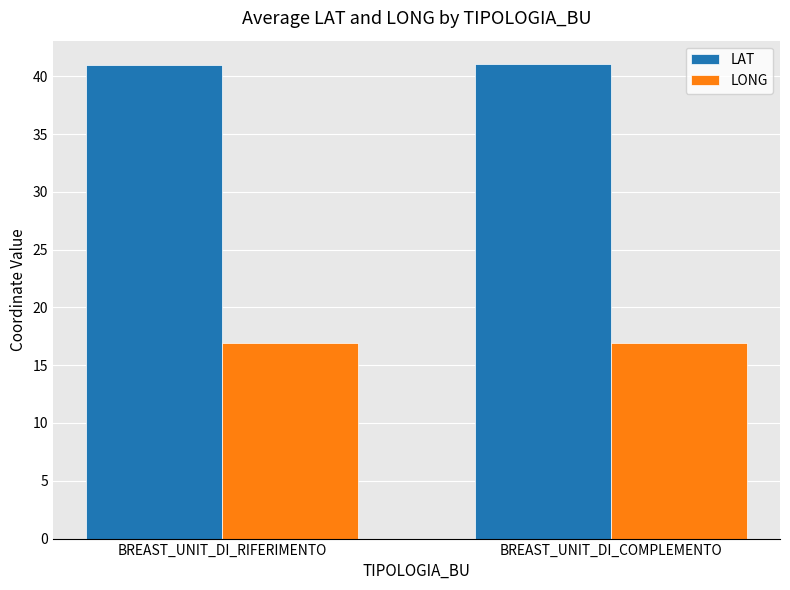

What is the difference between the maximum and minimum values in the LAT series?

0.1